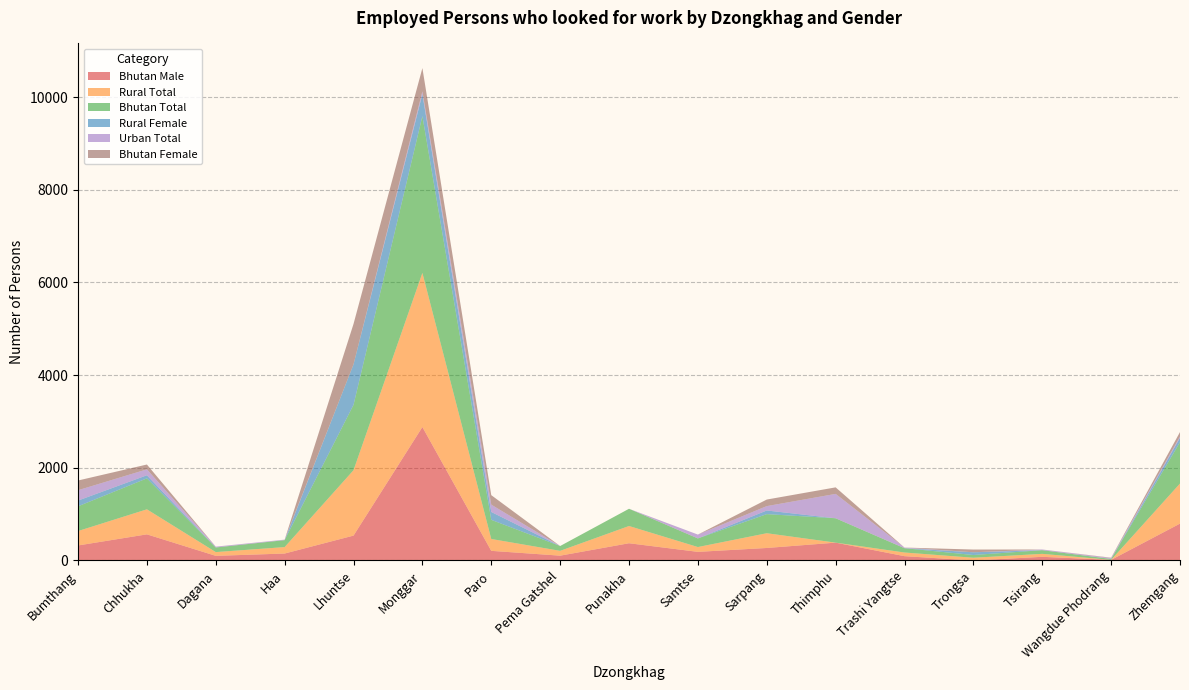

Reading left to right, list all the values displayed in this chart.

Bhutan Male: Bumthang=324	Chhukha=564	Dagana=100	Haa=150	Lhuntse=537	Monggar=2880	Paro=208	Pema Gatshel=104	Punakha=372	Samtse=186	Sarpang=270	Thimphu=385	Trashi Yangtse=93	Trongsa=0	Tsirang=79	Wangdue Phodrang=13	Zhemgang=796
Rural Total: Bumthang=311	Chhukha=540	Dagana=81	Haa=139	Lhuntse=1411	Monggar=3326	Paro=256	Pema Gatshel=104	Punakha=372	Samtse=104	Sarpang=318	Thimphu=0	Trashi Yangtse=79	Trongsa=59	Tsirang=64	Wangdue Phodrang=0	Zhemgang=865
Bhutan Total: Bumthang=534	Chhukha=668	Dagana=100	Haa=150	Lhuntse=1411	Monggar=3384	Paro=413	Pema Gatshel=104	Punakha=372	Samtse=186	Sarpang=412	Thimphu=526	Trashi Yangtse=93	Trongsa=59	Tsirang=79	Wangdue Phodrang=20	Zhemgang=892
Rural Female: Bumthang=124	Chhukha=67	Dagana=0	Haa=0	Lhuntse=873	Monggar=475	Paro=170	Pema Gatshel=0	Punakha=0	Samtse=0	Sarpang=79	Thimphu=0	Trashi Yangtse=0	Trongsa=59	Tsirang=0	Wangdue Phodrang=0	Zhemgang=96
Urban Total: Bumthang=223	Chhukha=128	Dagana=18	Haa=11	Lhuntse=0	Monggar=58	Paro=158	Pema Gatshel=0	Punakha=0	Samtse=83	Sarpang=94	Thimphu=526	Trashi Yangtse=14	Trongsa=0	Tsirang=15	Wangdue Phodrang=20	Zhemgang=27
Bhutan Female: Bumthang=210	Chhukha=104	Dagana=0	Haa=0	Lhuntse=873	Monggar=504	Paro=205	Pema Gatshel=0	Punakha=0	Samtse=0	Sarpang=142	Thimphu=141	Trashi Yangtse=0	Trongsa=59	Tsirang=0	Wangdue Phodrang=7	Zhemgang=96